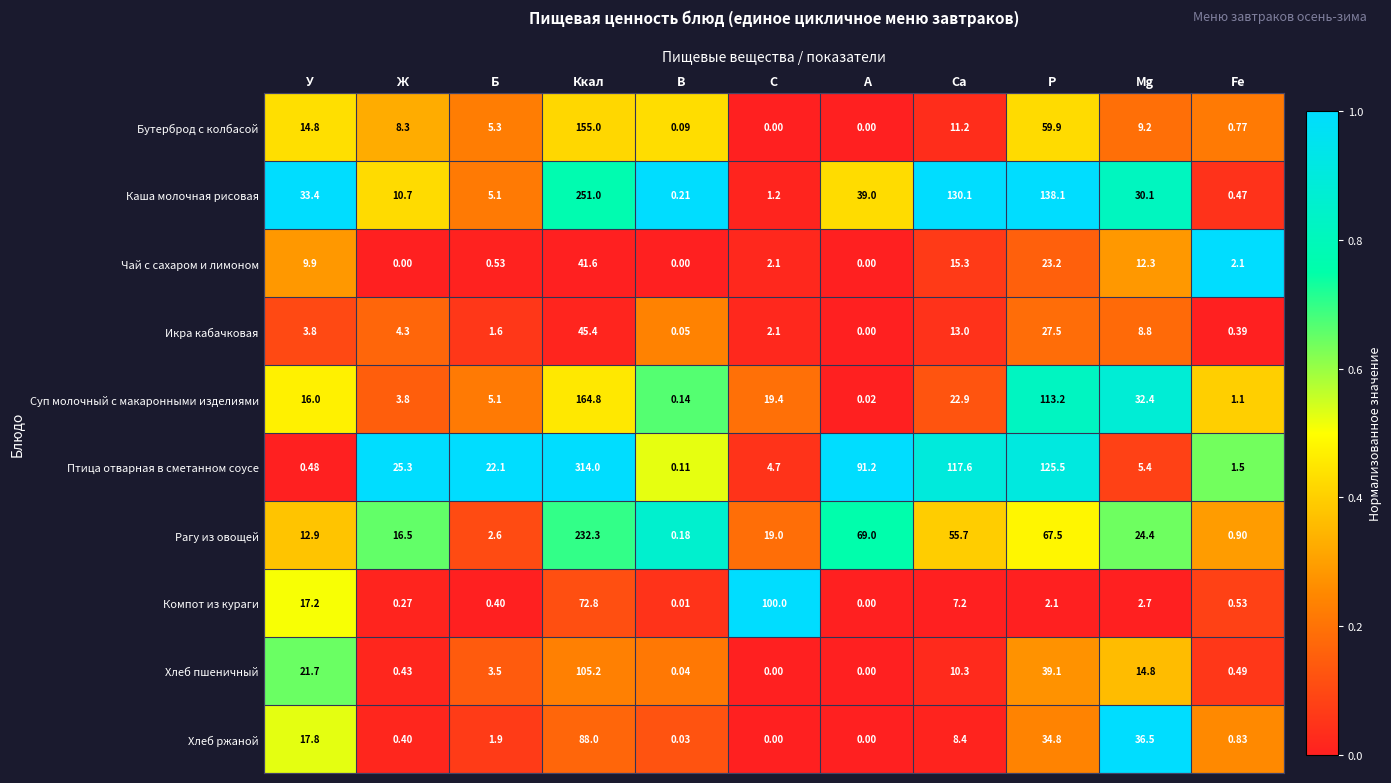

Which category has the highest value in the Чай с сахаром и лимоном series?

Ккал